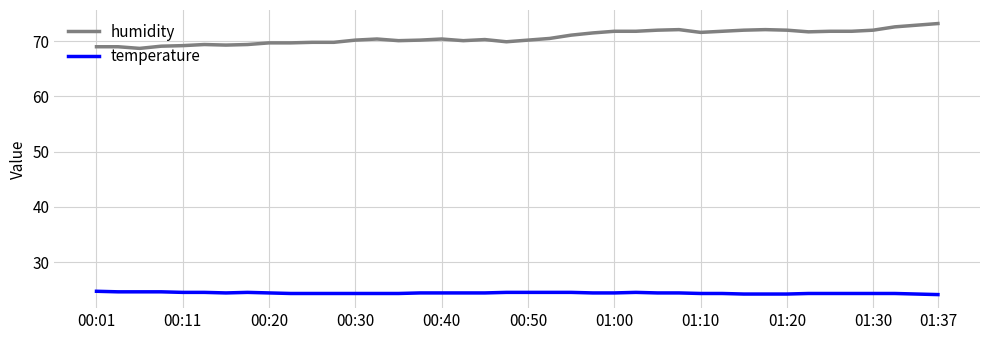

What is the maximum value shown in the chart?

73.2